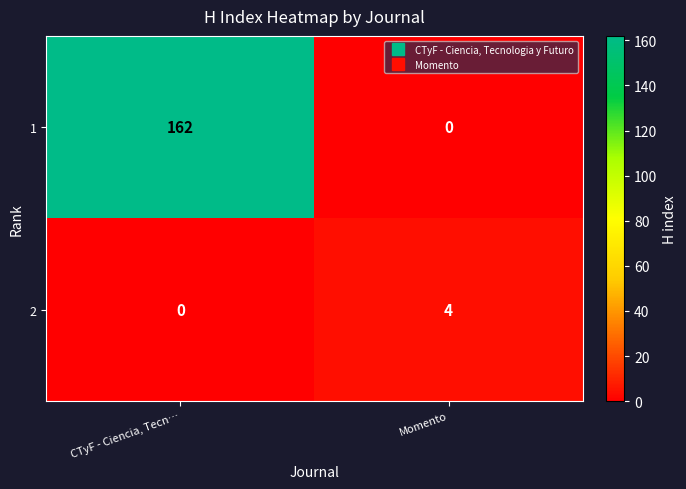

Reading left to right, extract all data points from this chart.

1: CTyF - Ciencia, Tecn…=162	Momento=0
2: CTyF - Ciencia, Tecn…=0	Momento=4